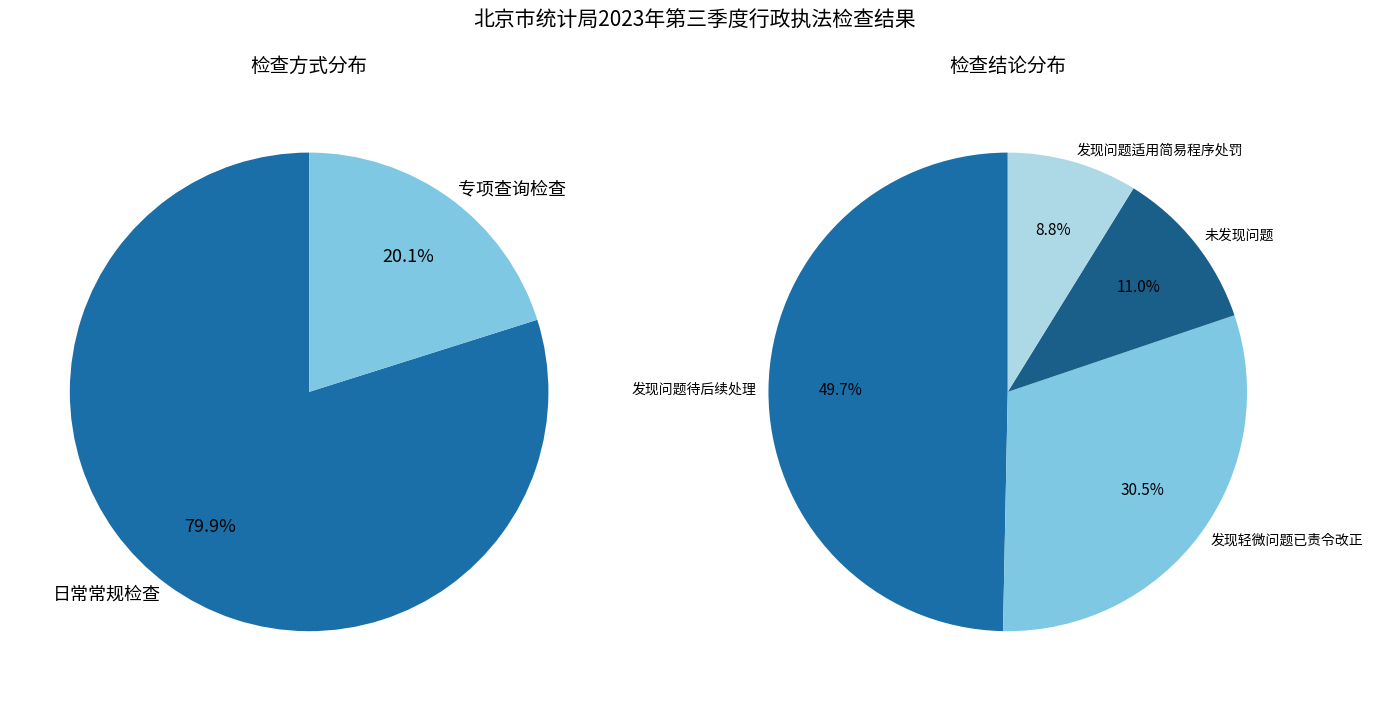

Do 发现轻微问题已责令改正 and 发现问题适用简易程序处罚 together represent more than half of the pie?

No